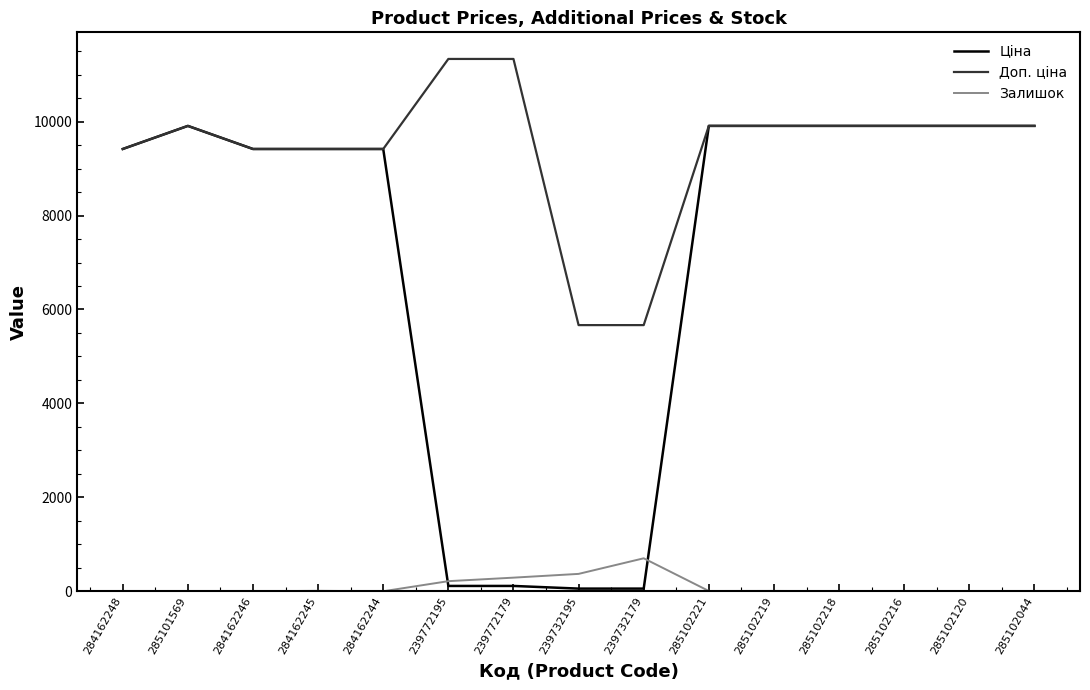

Is the value of Доп. ціна at 239772195 greater than the value of Ціна at 285102219?

Yes